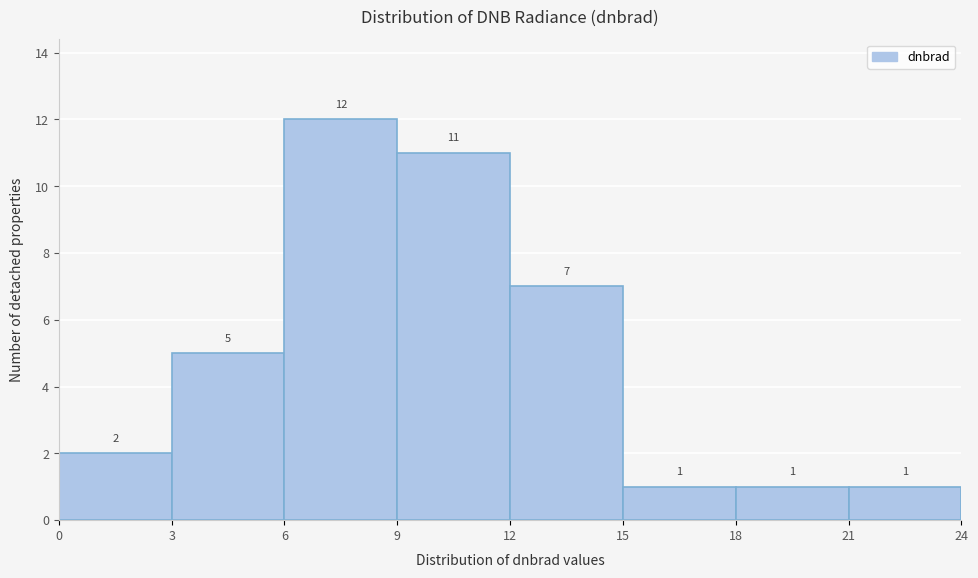

Reading left to right, list every bar in this chart as the range it spans on the x-axis followed by its height.

0 to 3: 2
3 to 6: 5
6 to 9: 12
9 to 12: 11
12 to 15: 7
15 to 18: 1
18 to 21: 1
21 to 24: 1